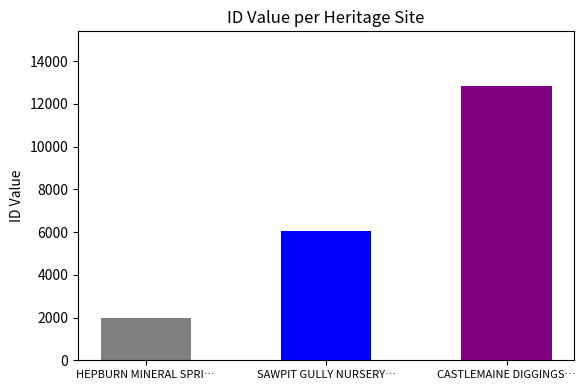

Which has a higher value, CASTLEMAINE DIGGINGS NATIONAL HERITAGE or SAWPIT GULLY NURSERY AND PLANTATION?

CASTLEMAINE DIGGINGS NATIONAL HERITAGE